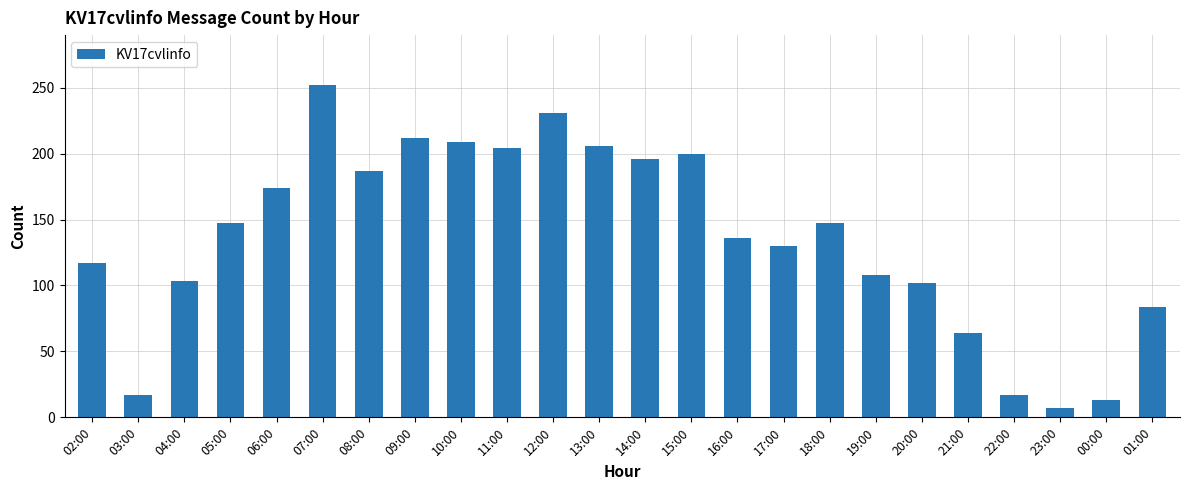

What is the maximum value shown in the chart?

252